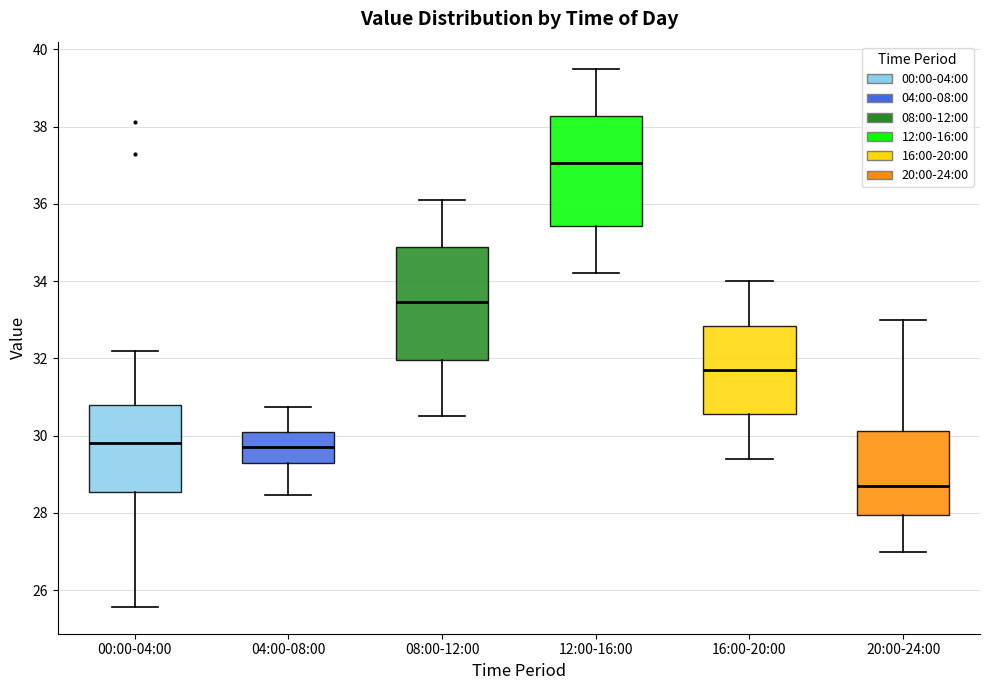

Reading left to right, read every box against the y-axis: the position of its median line, the range the box covers, and the ends of its whiskers. The values are not printed on the chart, so give them approximately, as read against the axis.

00:00-04:00: median 29.8, box 28.6 to 30.8, whiskers 25.6 to 32.2
04:00-08:00: median 29.8, box 29.2 to 30.2, whiskers 28.4 to 30.8
08:00-12:00: median 33.4, box 32.0 to 34.8, whiskers 30.6 to 36.2
12:00-16:00: median 37.0, box 35.4 to 38.2, whiskers 34.2 to 39.6
16:00-20:00: median 31.8, box 30.6 to 32.8, whiskers 29.4 to 34.0
20:00-24:00: median 28.8, box 28.0 to 30.2, whiskers 27.0 to 33.0